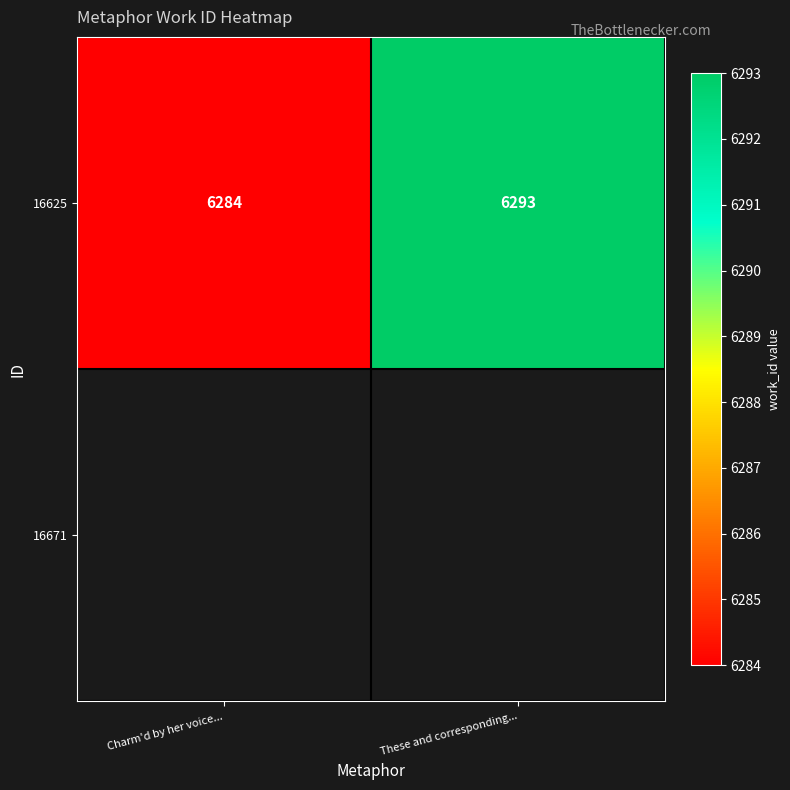

List the labels in order of value, smallest first.

Charm'd by her voice..., These and corresponding...